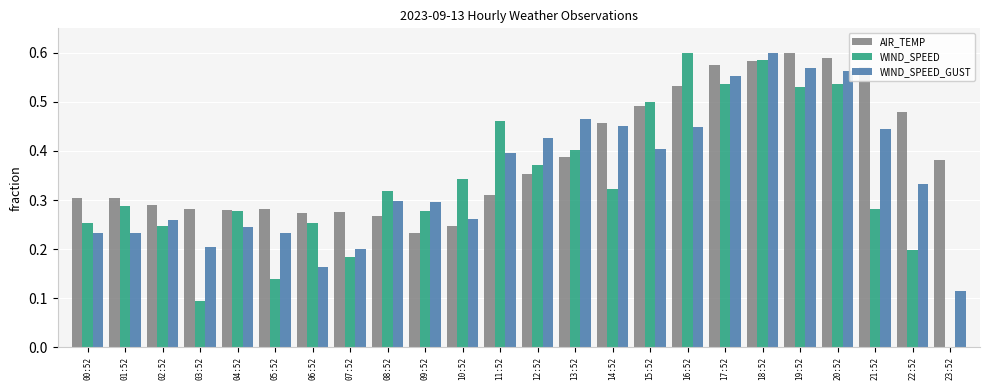

The WIND_SPEED series shows 0.2 at 07:52. True or false?

True